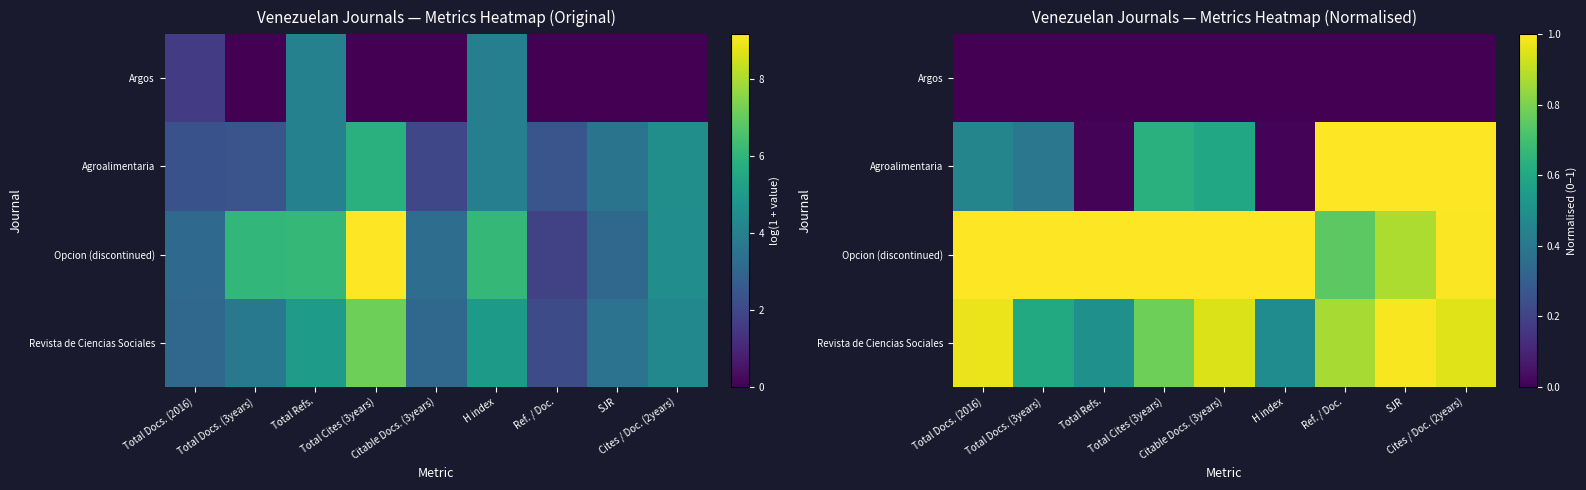

What is the maximum value for Opcion (discontinued)?

1.0